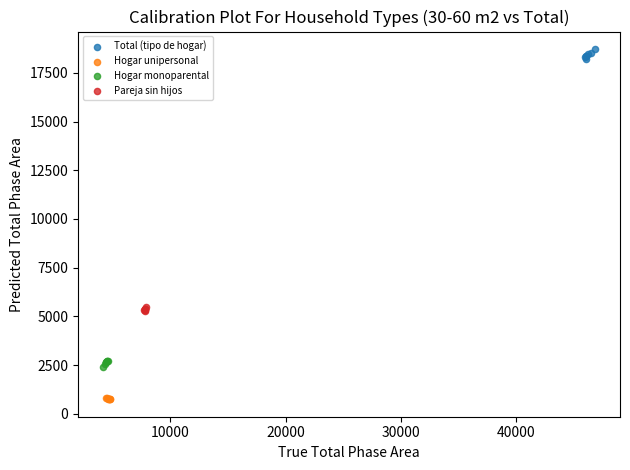

Which series reaches the maximum Y coordinate?

Total (tipo de hogar)